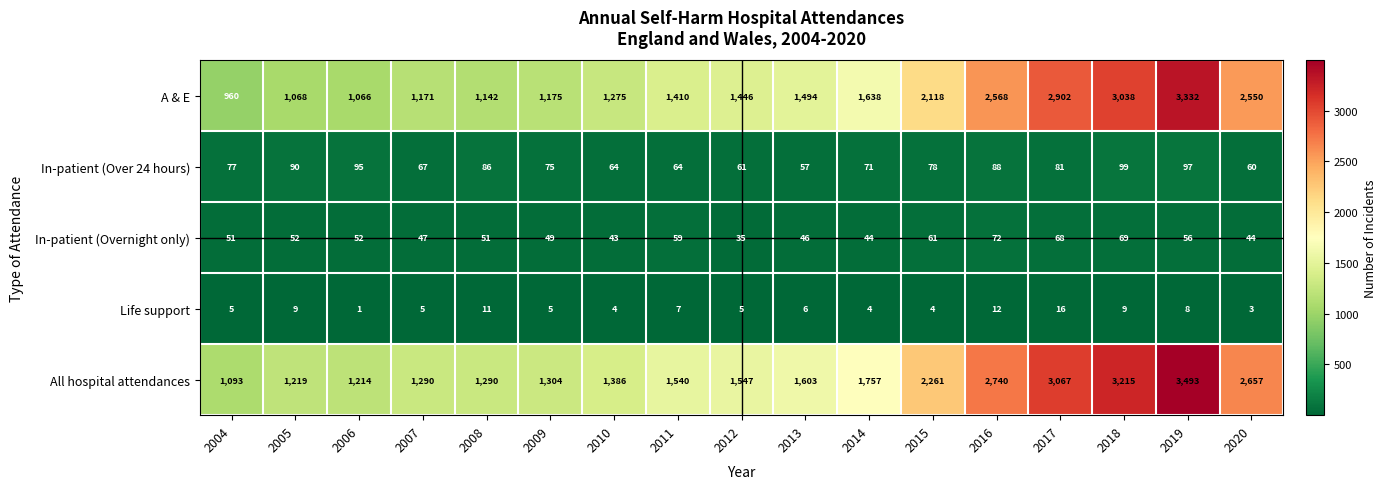

At 2014, list the series in order from smallest to largest.

Life support, In-patient (Overnight only), In-patient (Over 24 hours), A & E, All hospital attendances